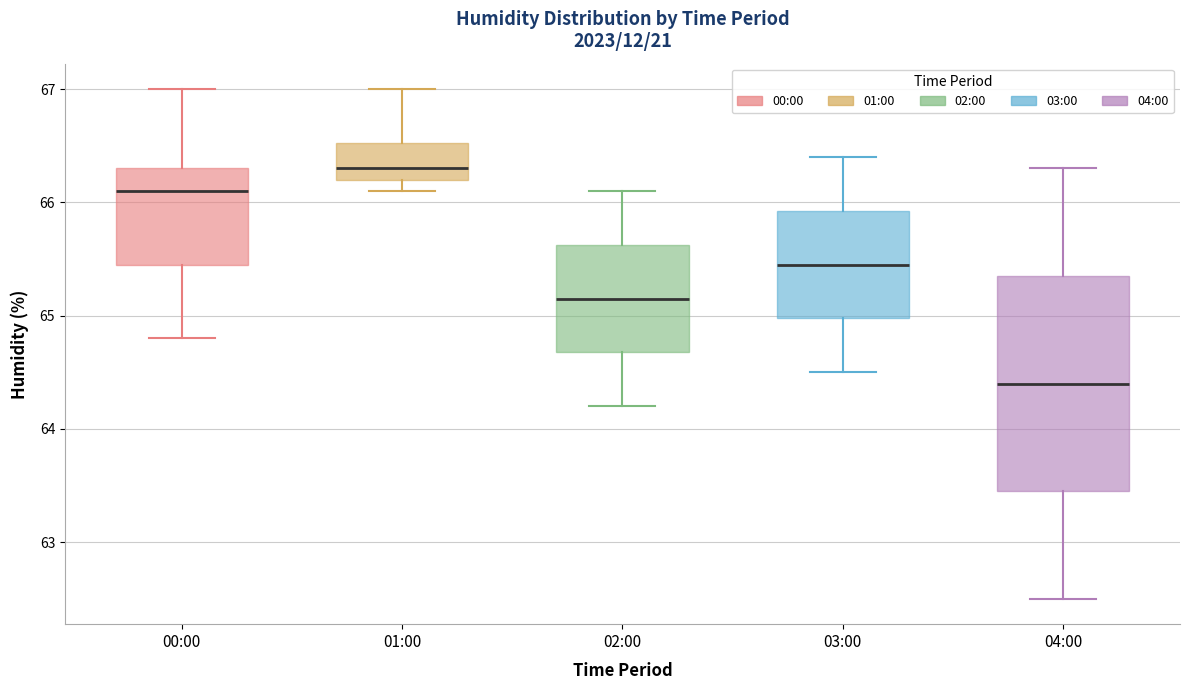

Which box has the highest median line?

01:00